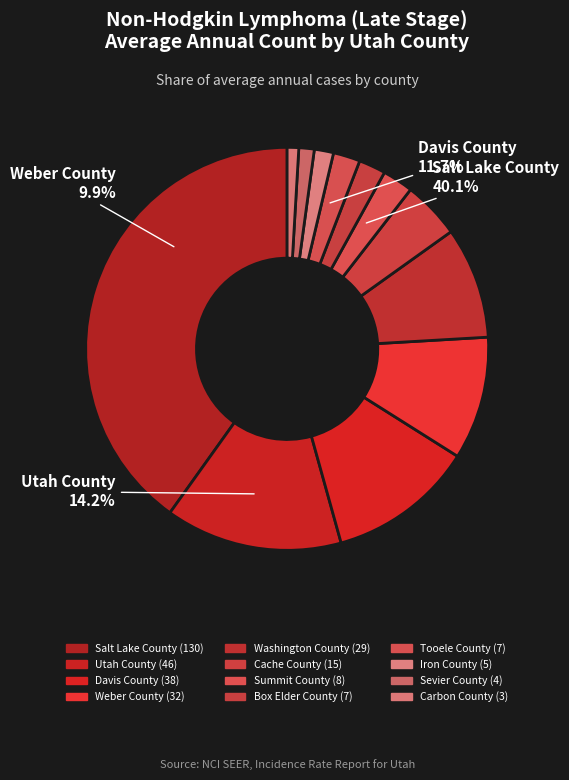

How many segments does this pie chart have?

12